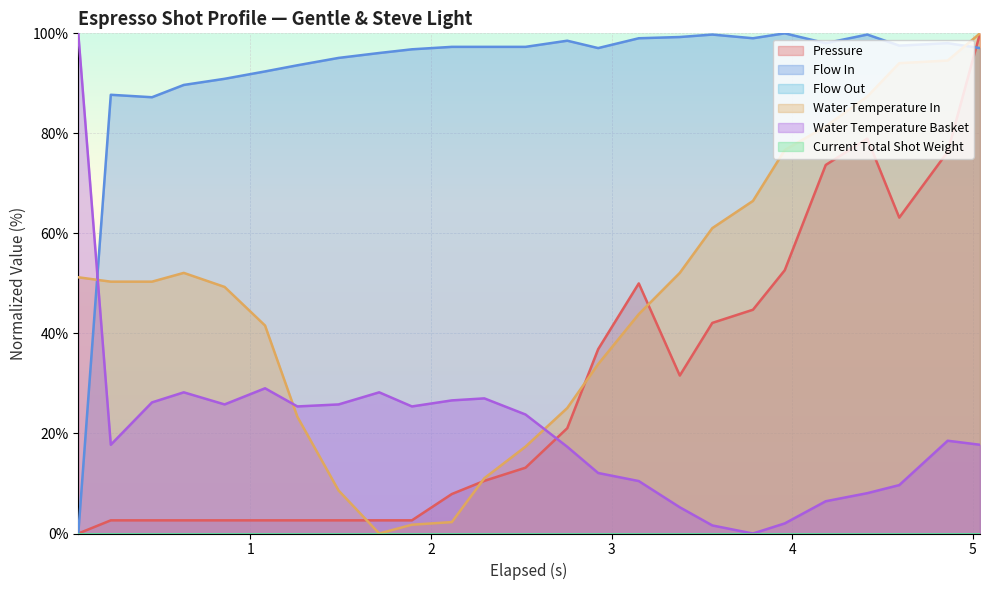

What is the value of the water_temperature_basket point at the 25th from the left?

17.7